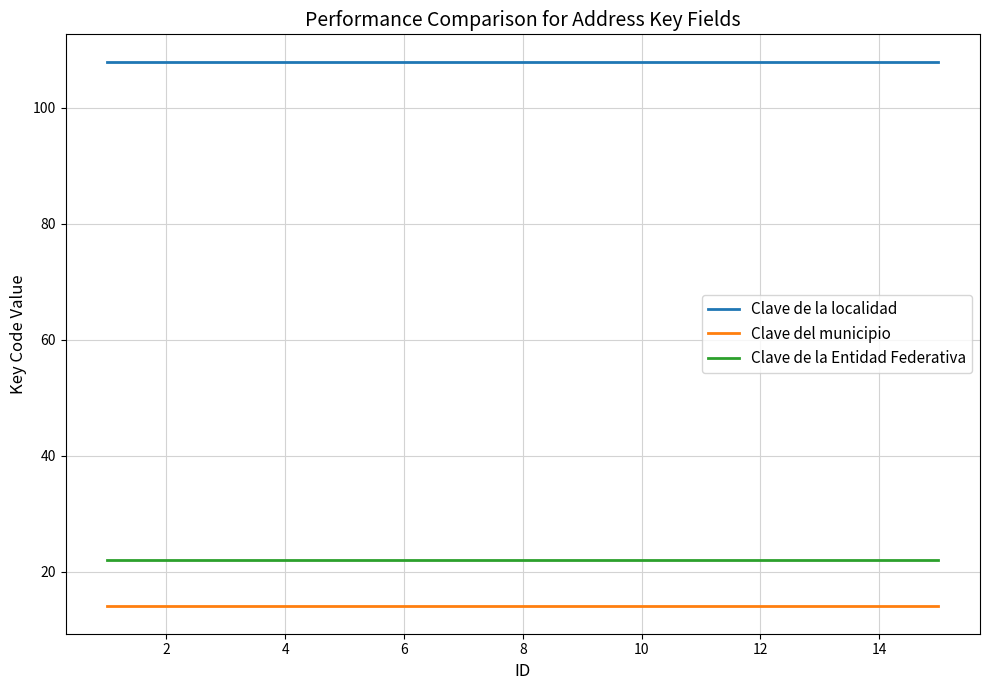

True or false: Clave de la Entidad Federativa and Clave de la localidad cross at least once.

False